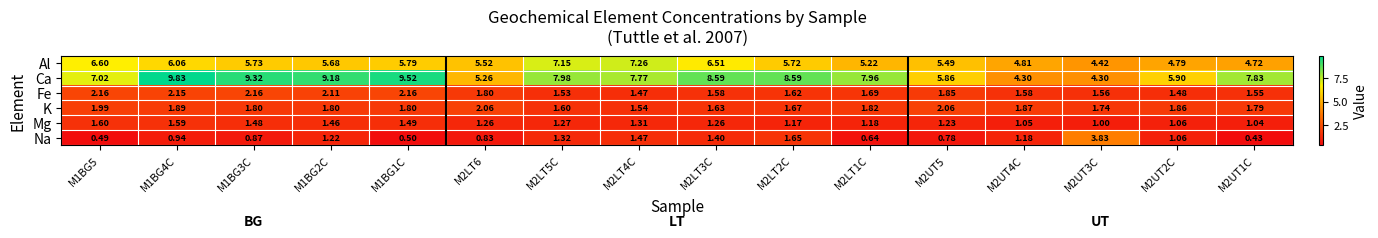

Is the value of Mg at M1BG4C greater than the value of K at M1BG1C?

No